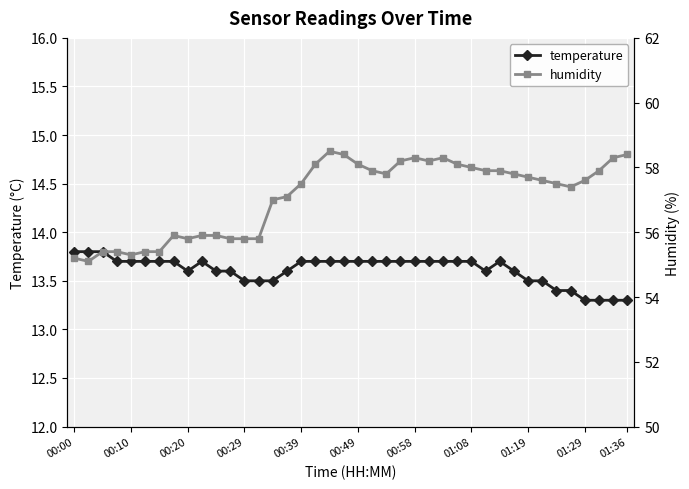

True or false: humidity has more than 0 interior local peaks.

True